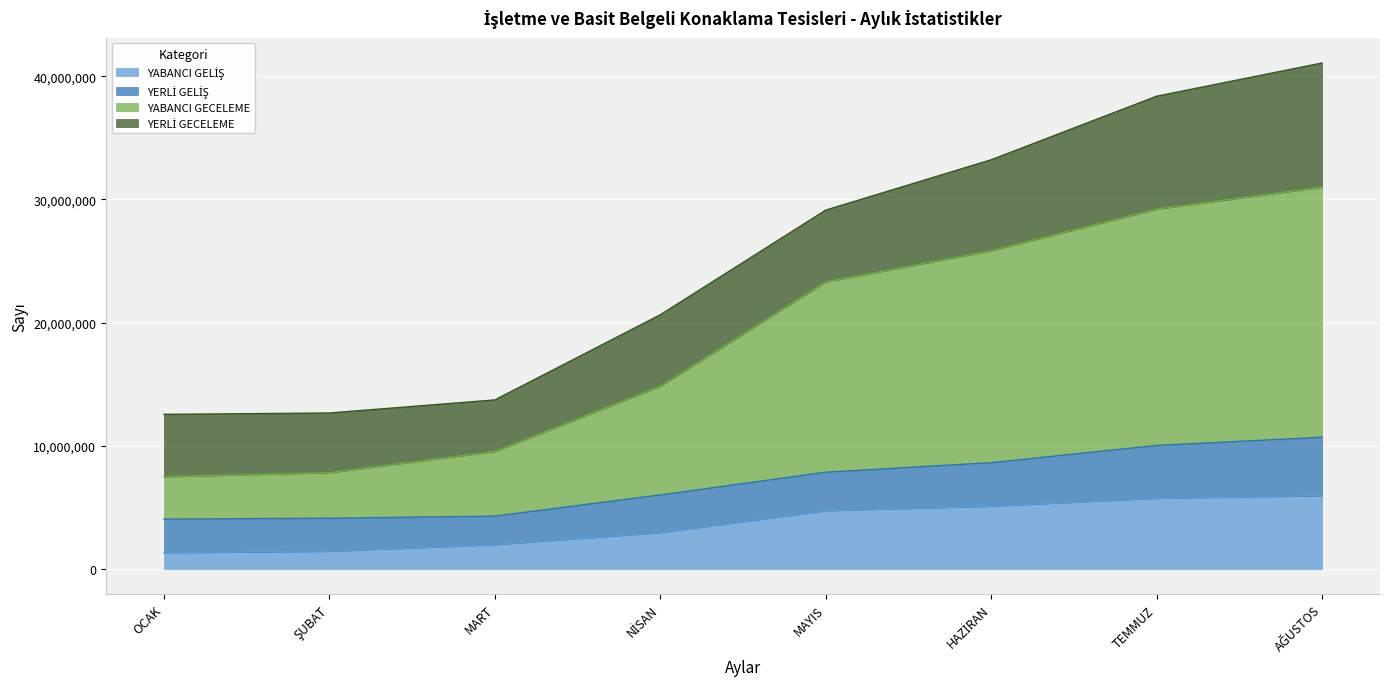

What is the total value across all series at TEMMUZ?

38379764